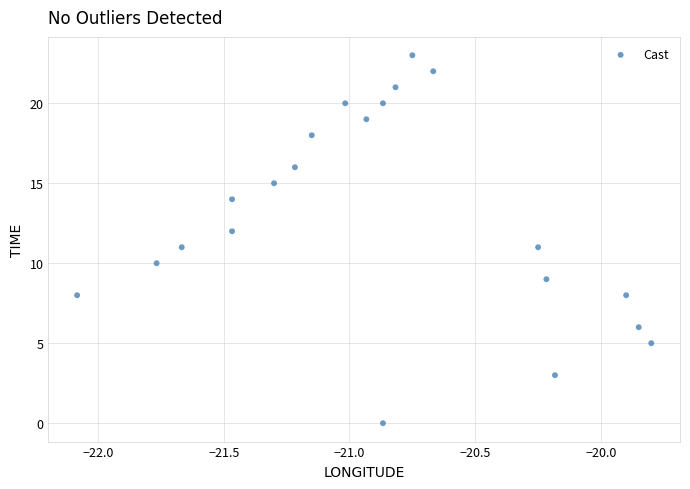

What is the range of Y values (max minus min)?

23